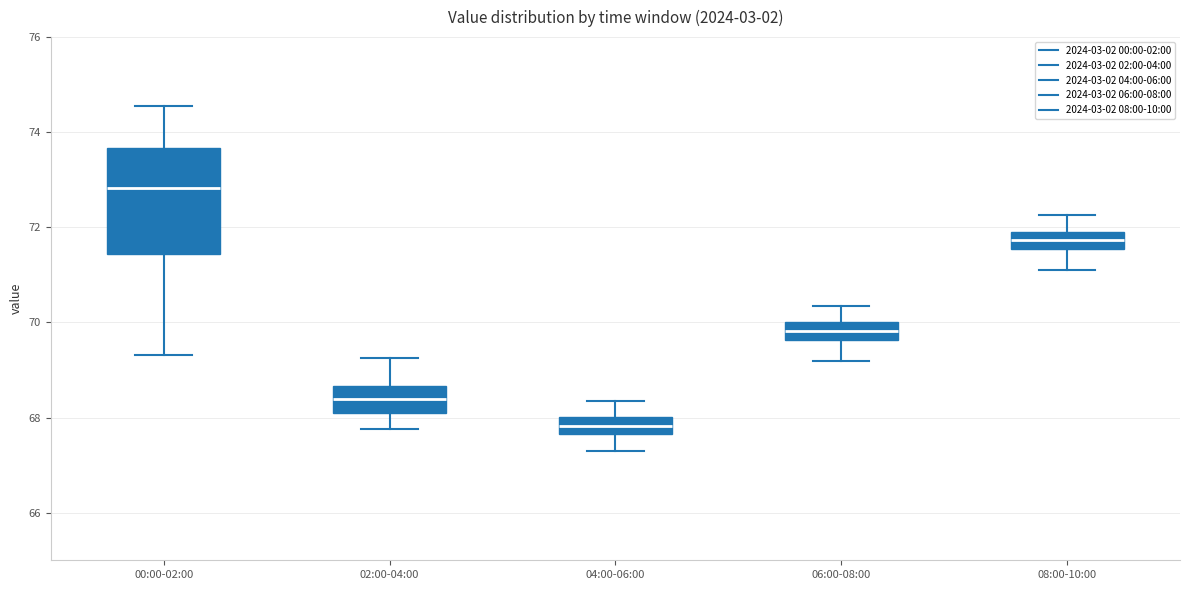

Which box is the tallest, from its lower edge to its upper edge?

00:00-02:00